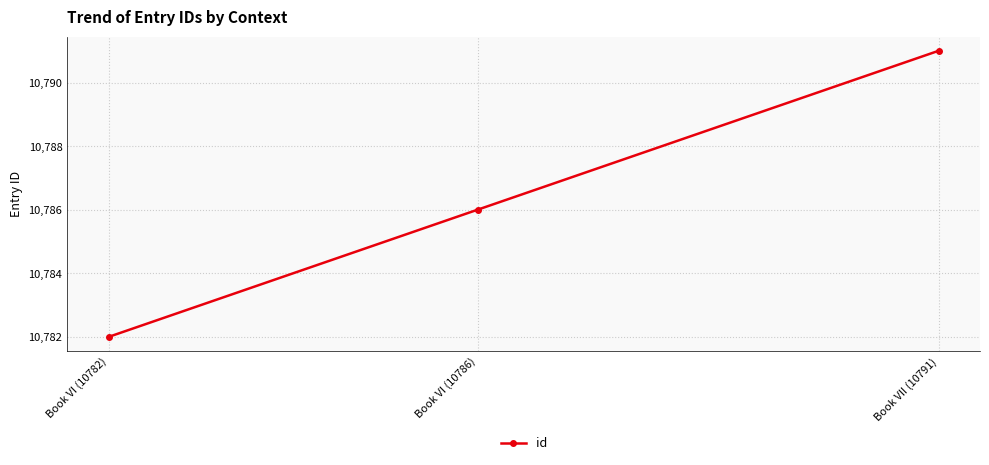

At which label is the value closest to 10786?

Book VI (10786)